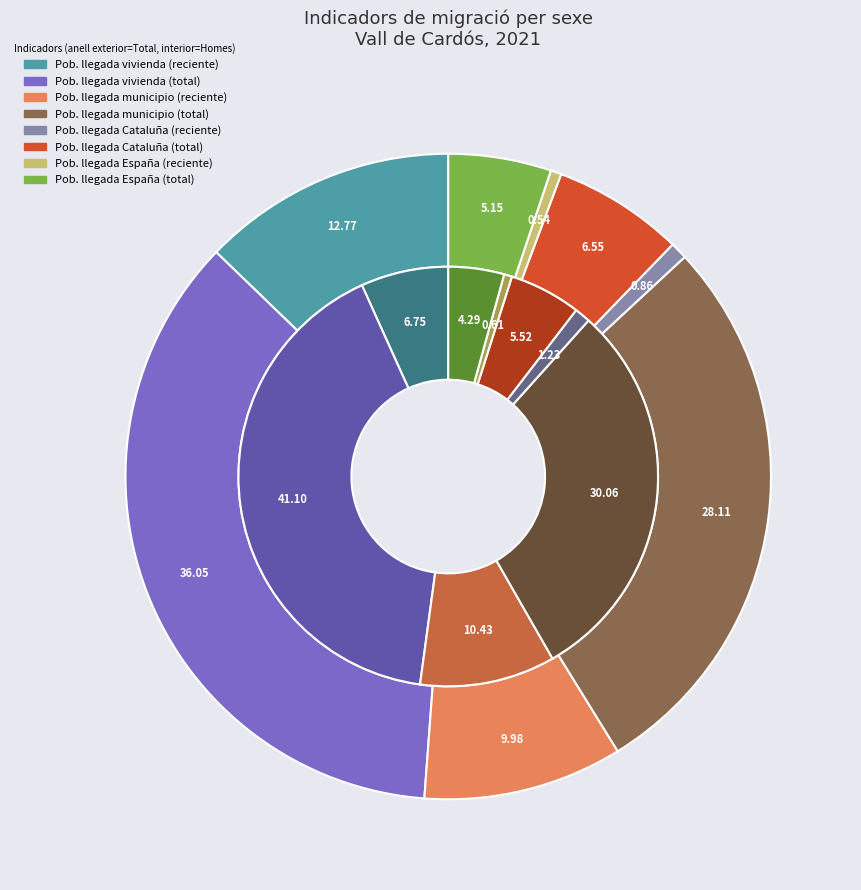

How many segments does this pie chart have?

8